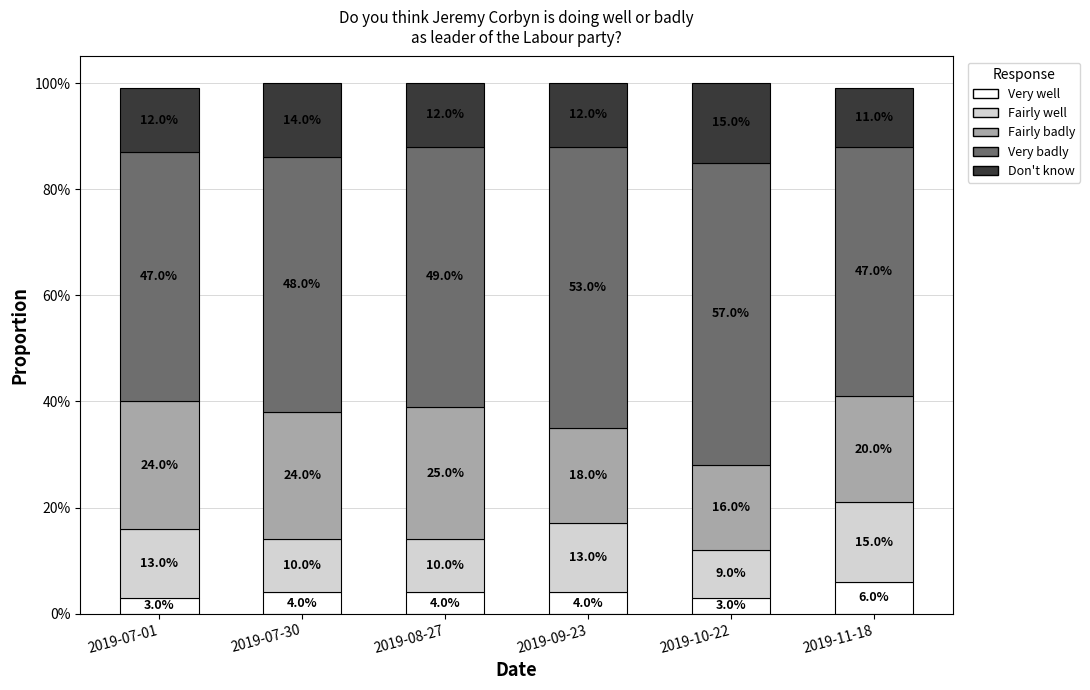

At which label is Don't know closest to 0?

2019-11-18